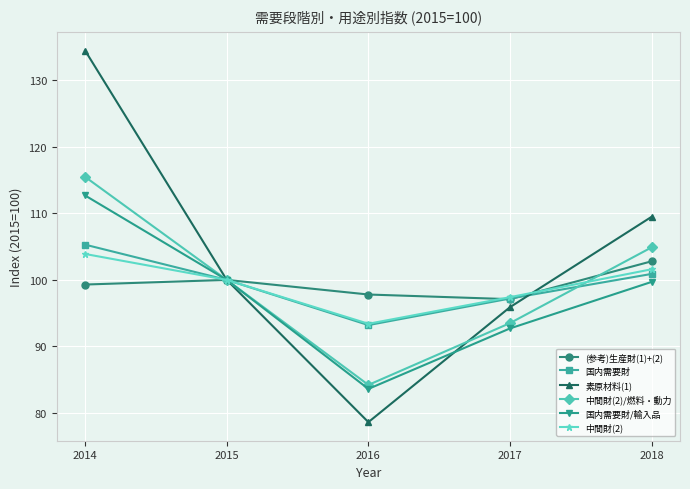

Is it true that 国内需要財 equals 137.3 at 2016?

False